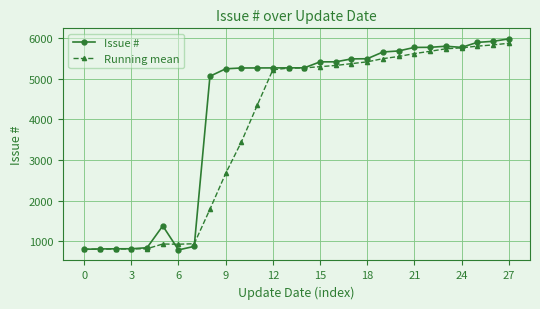

What is the maximum value for Running mean?

5877.8